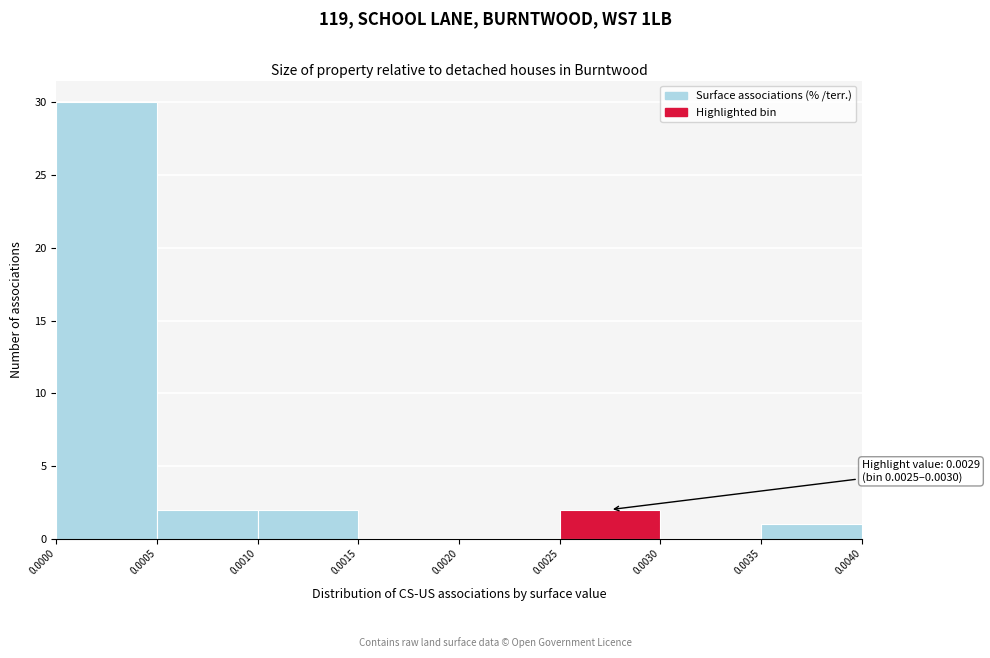

Over which range of the x-axis is the bar tallest?

0.0000 to 0.0005